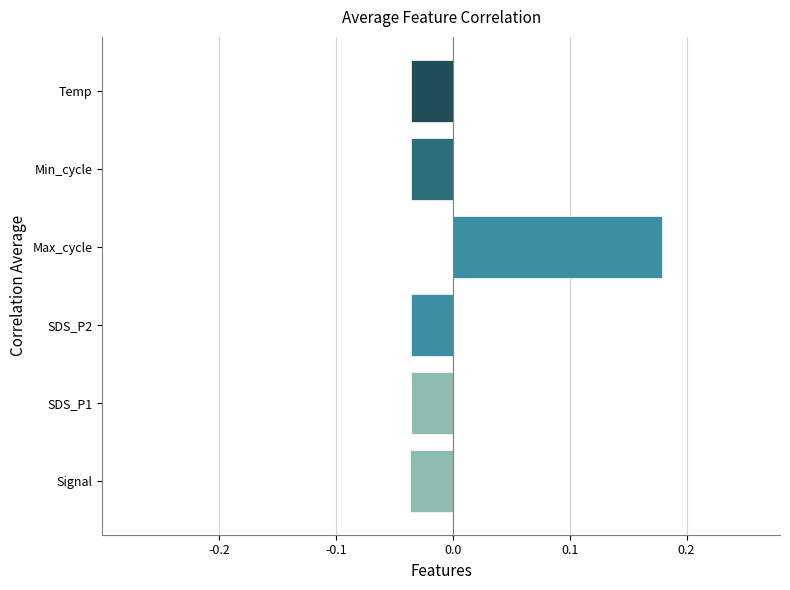

The chart shows a value of 0.3 at Max_cycle. True or false?

False